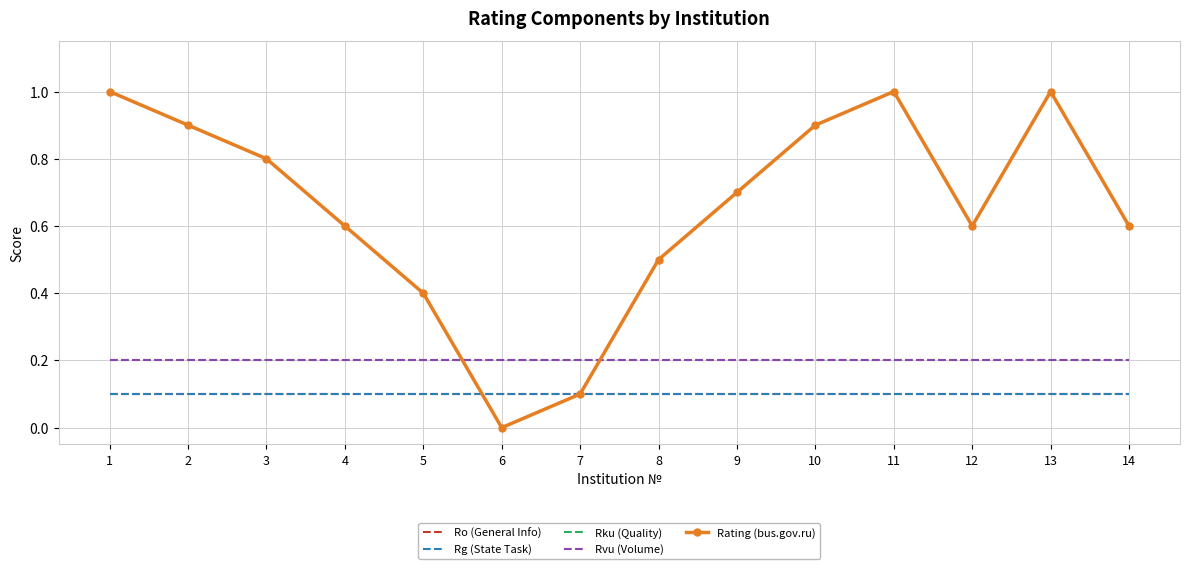

List the labels in order of Rku (Quality) value, smallest first.

1, 2, 3, 4, 5, 6, 7, 8, 9, 10, 11, 12, 13, 14